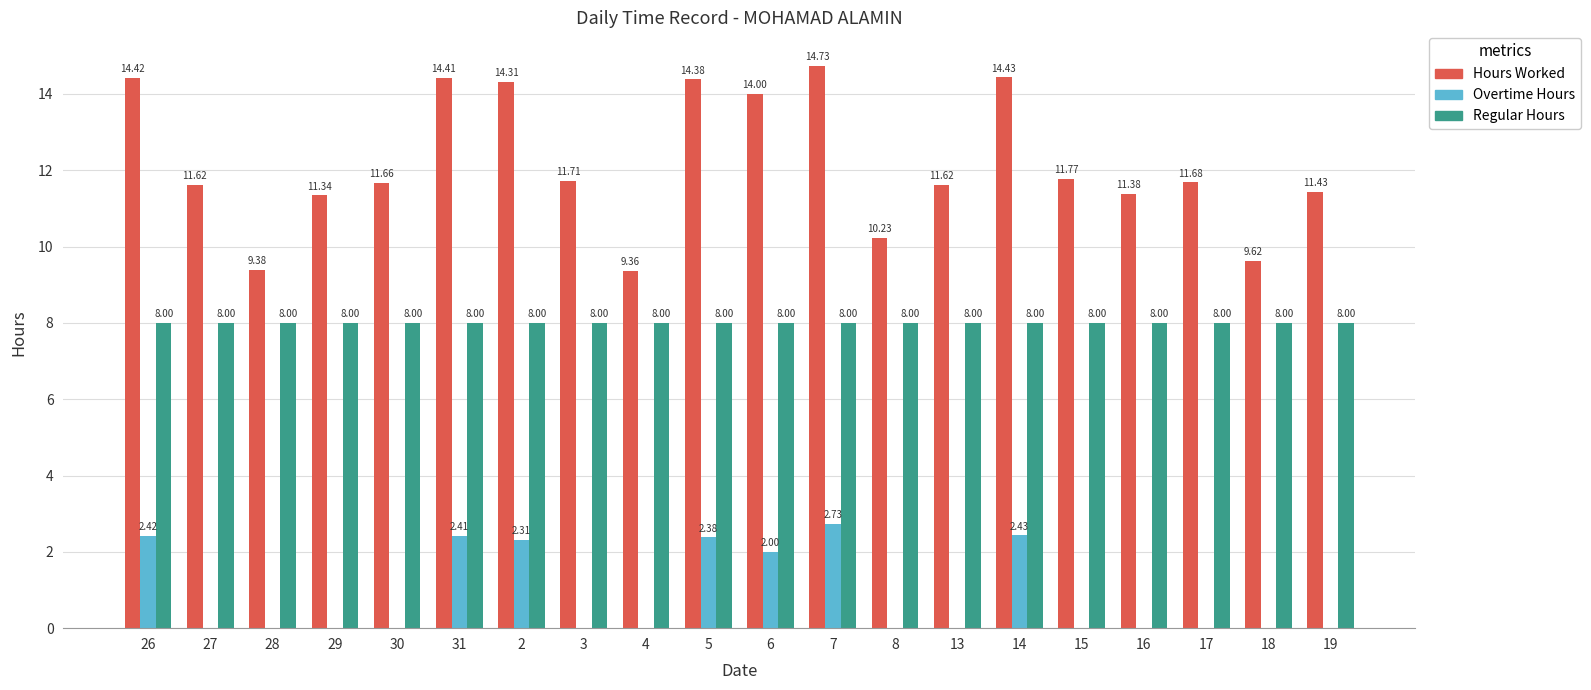

Which series has the largest total across all categories?

Hours Worked